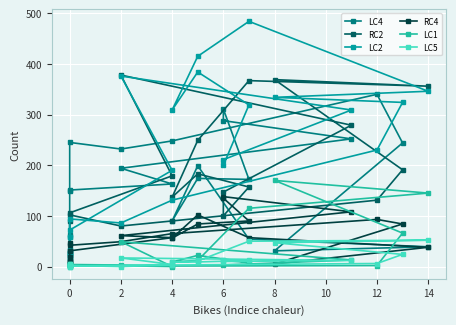

True or false: LC2 and RC2 cross at least once.

True